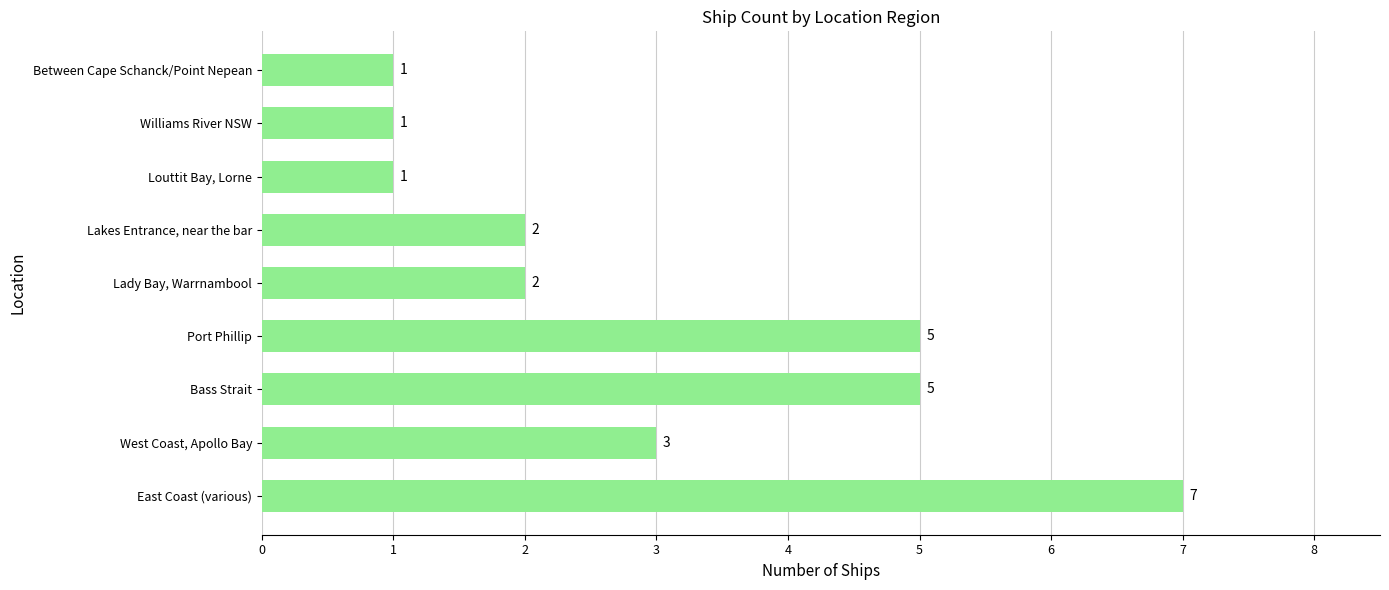

What is the greatest value displayed?

7